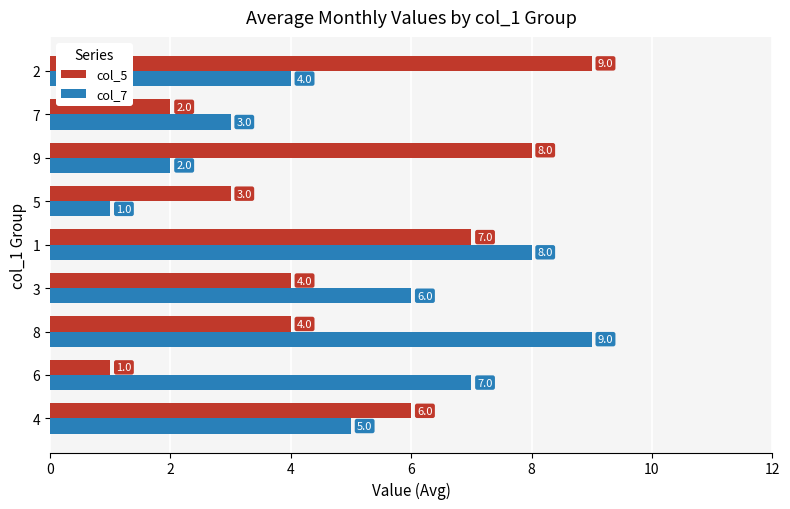

What is the average value of the col_5 series?

5